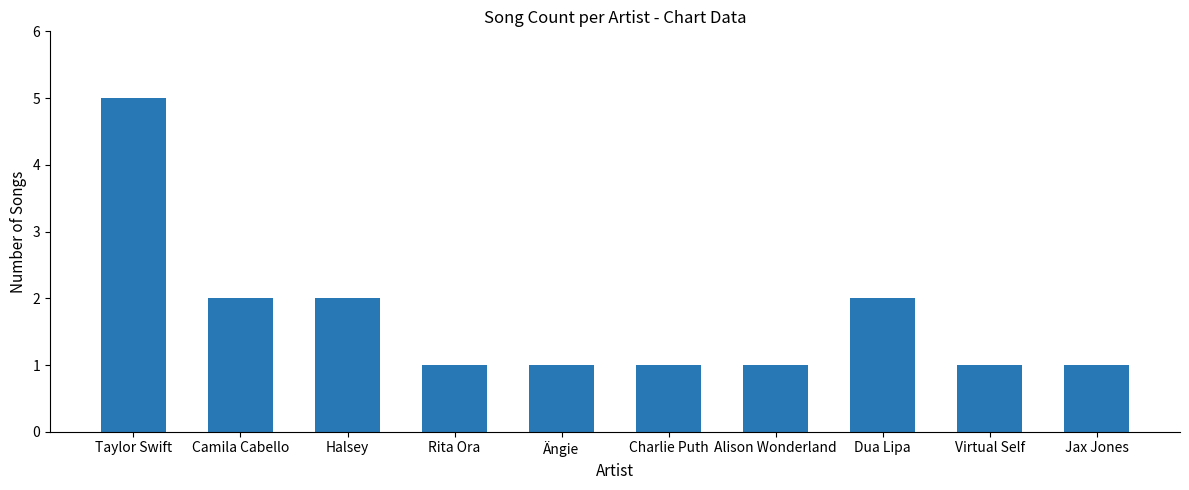

What position from the left is Halsey?

3